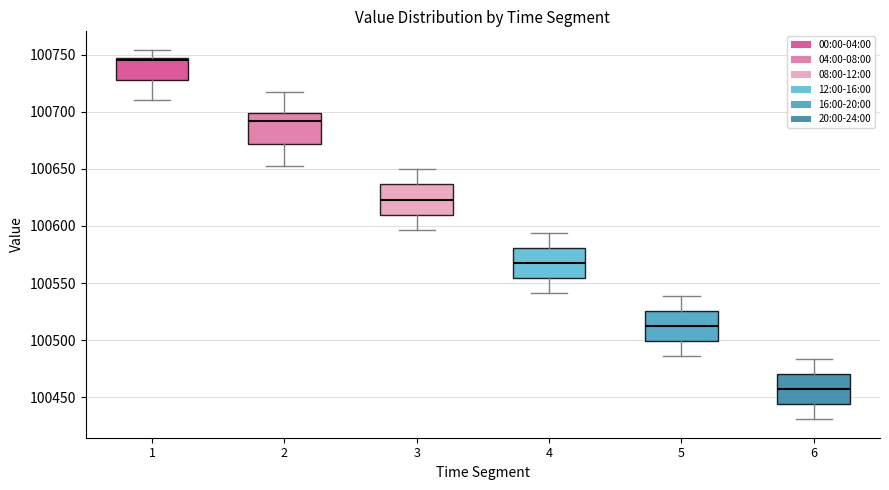

Where does the median line of the box at x = 6 sit on the y-axis? The values are not printed on the chart, so give them approximately, as read against the axis.

100455